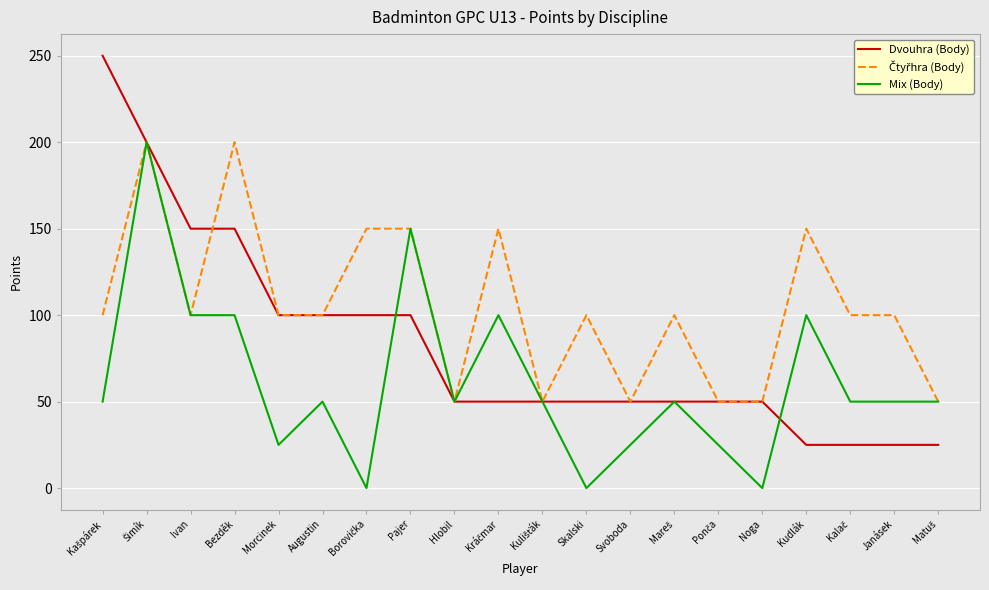

What position from the right is Morcinek?

16